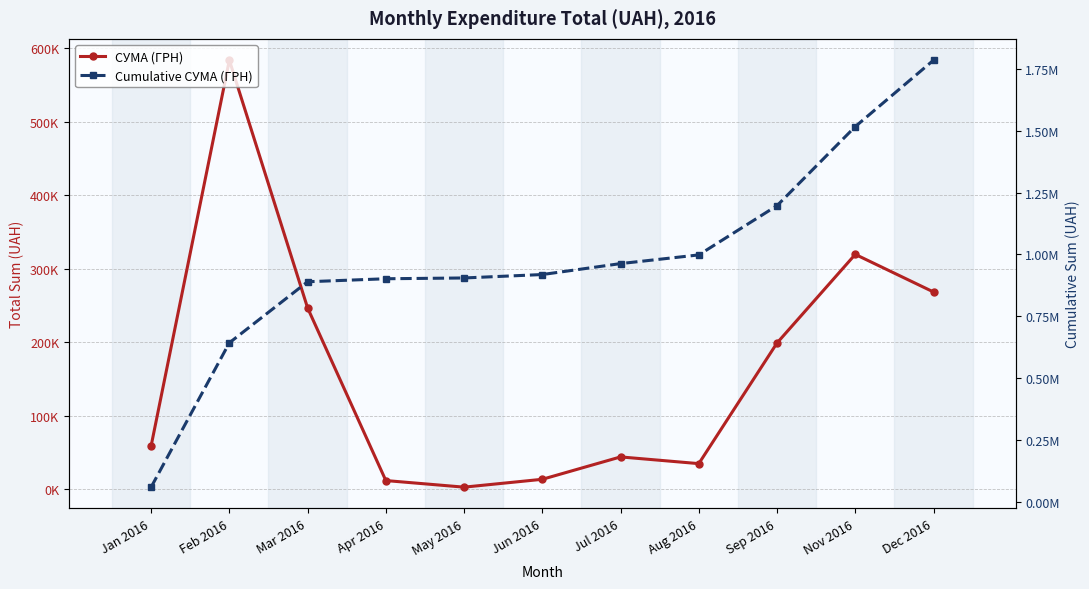

What is the label of the 3rd point from the right?

Sep 2016